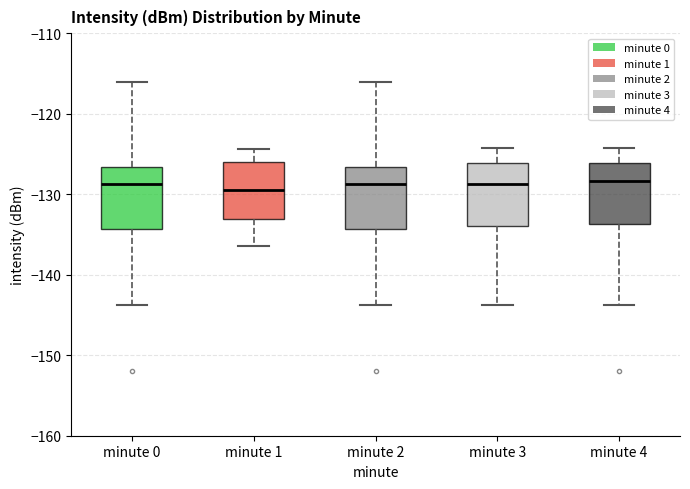

Where does the lower whisker of the box for minute 3 end on the y-axis? The values are not printed on the chart, so give them approximately, as read against the axis.

-144